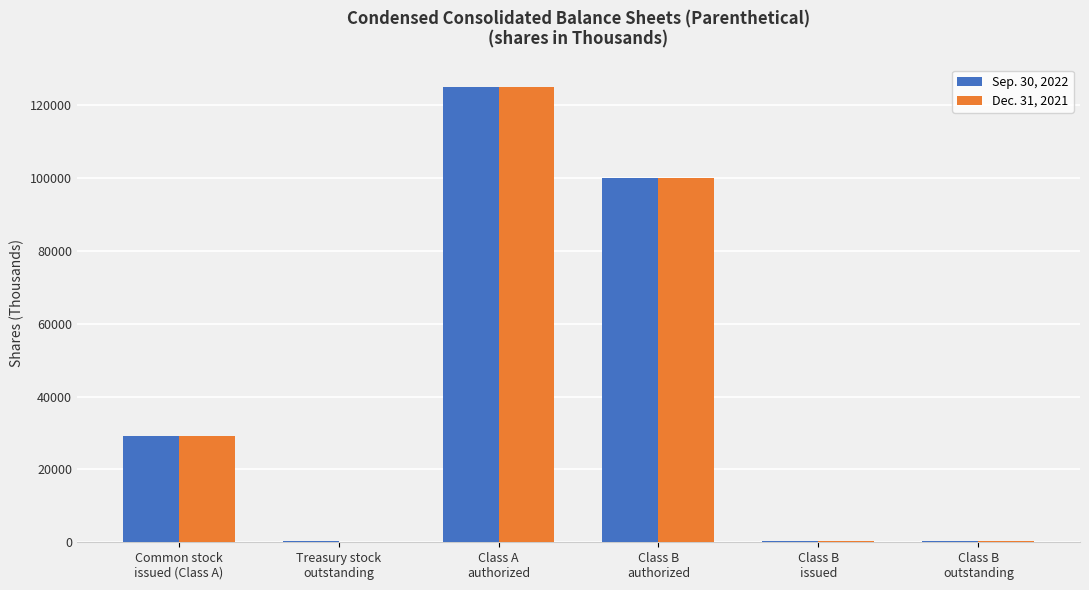

What is the maximum value shown in the chart?

125000